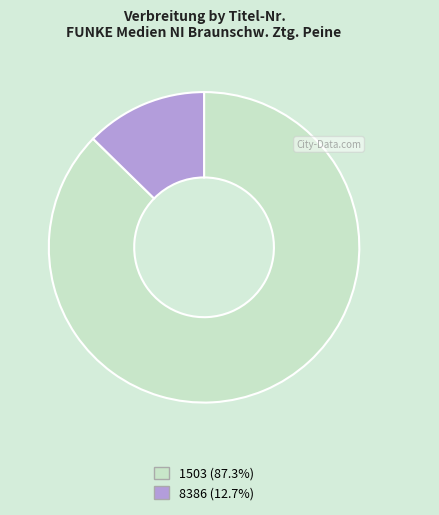

How many slices are in this pie chart?

2